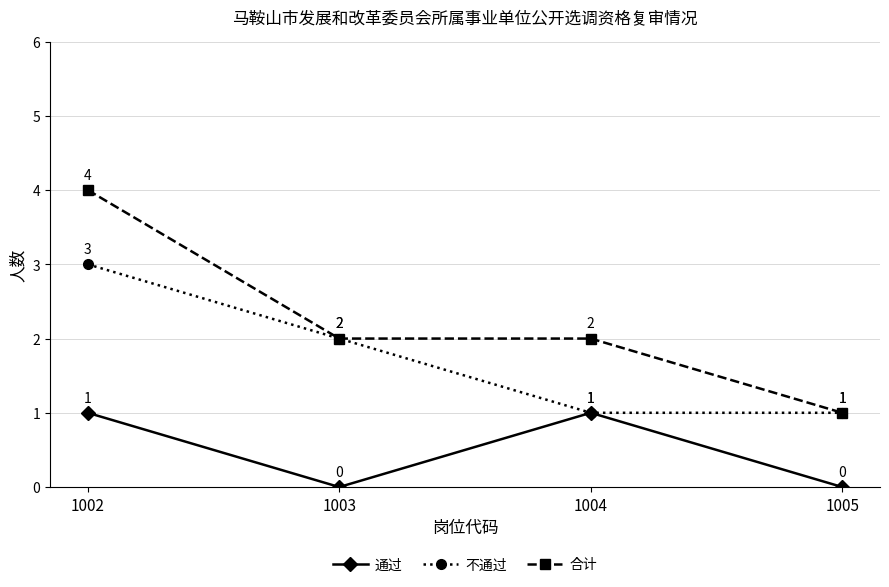

The 合计 series shows 1 at 1005. True or false?

True